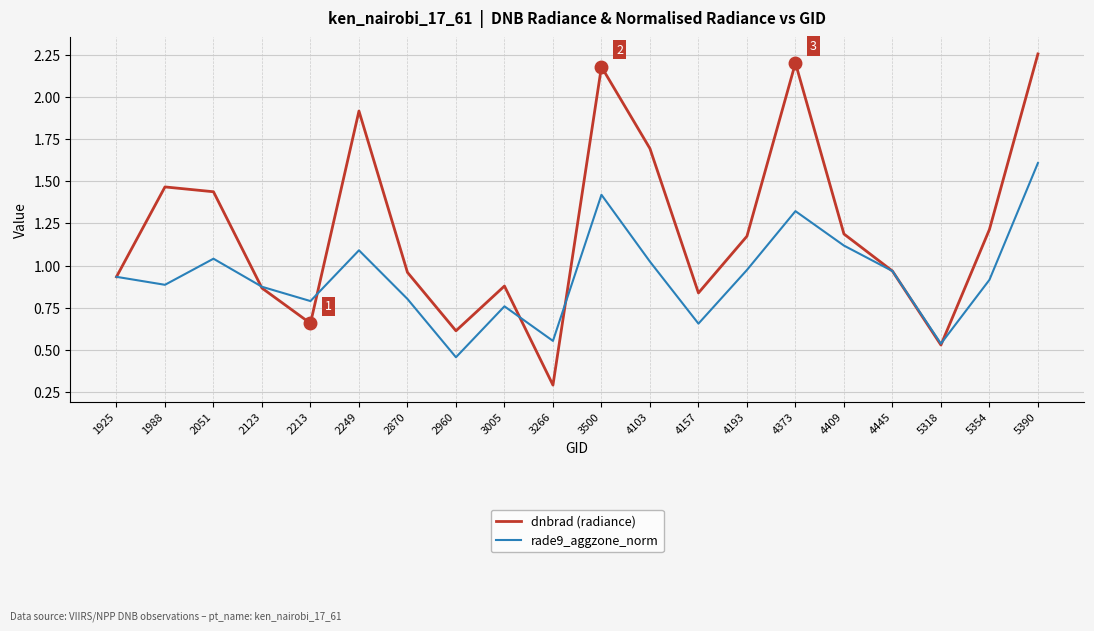

What is the difference between the highest and lowest values at 5354?

0.3